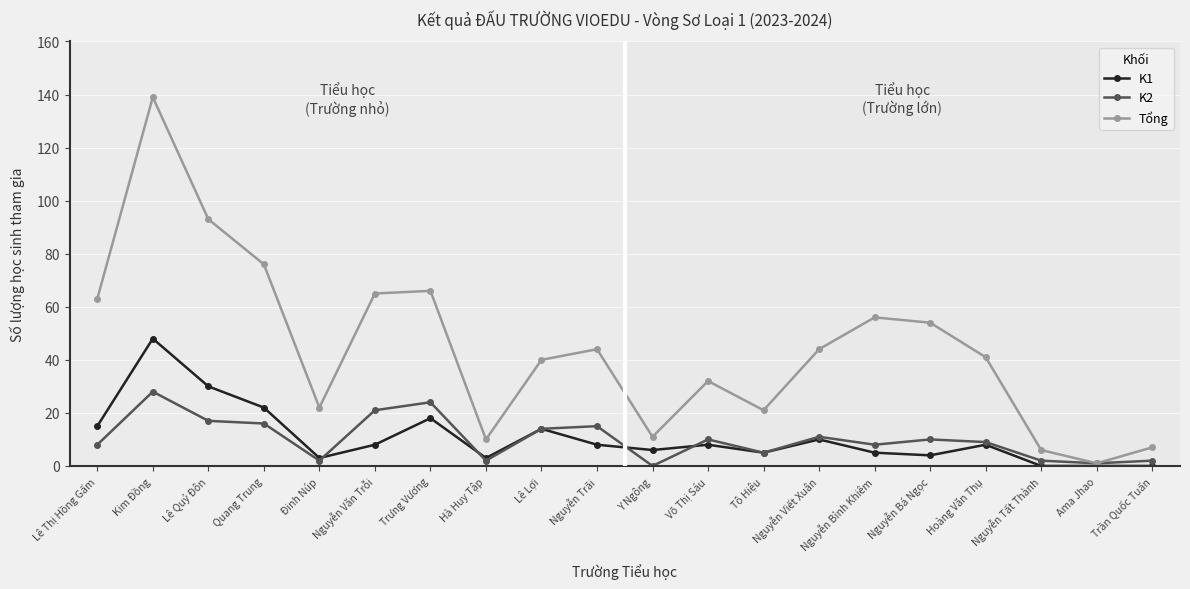

Does the chart have visible grid lines?

Yes